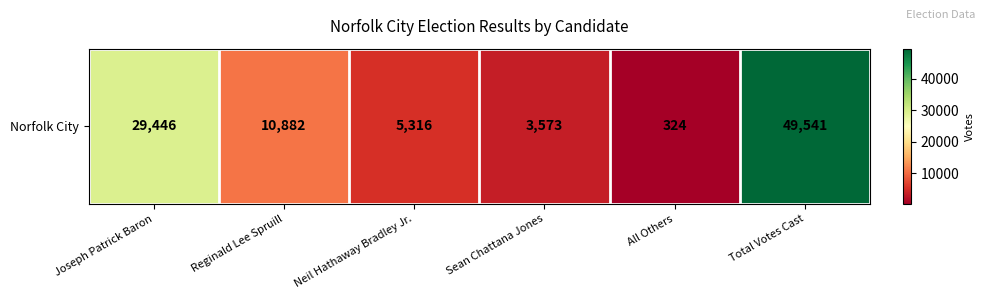

List the labels in order of value, largest first.

Total Votes Cast, Joseph Patrick Baron, Reginald Lee Spruill, Neil Hathaway Bradley Jr., Sean Chattana Jones, All Others